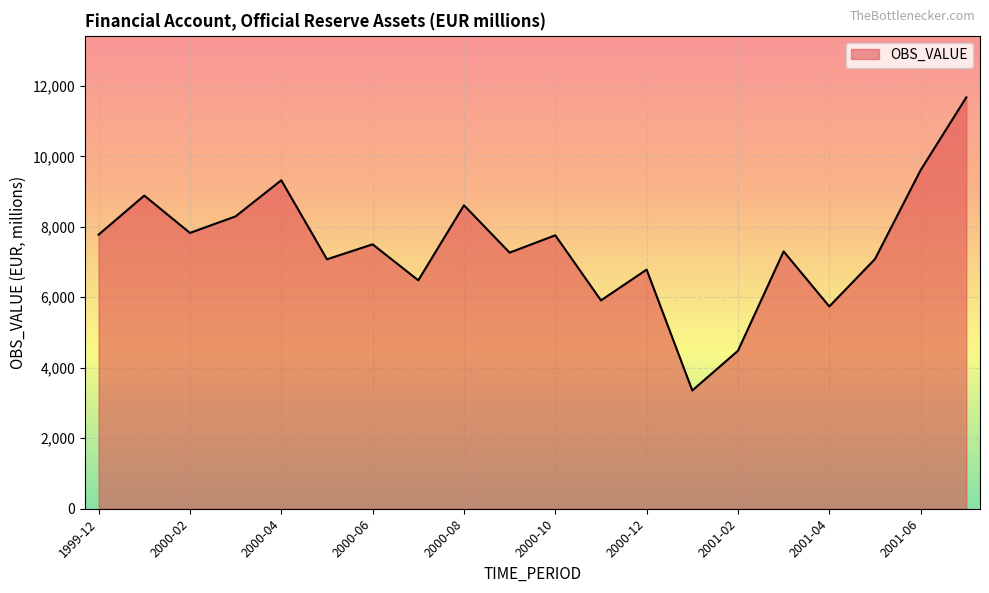

How many lines are shown in the chart?

1